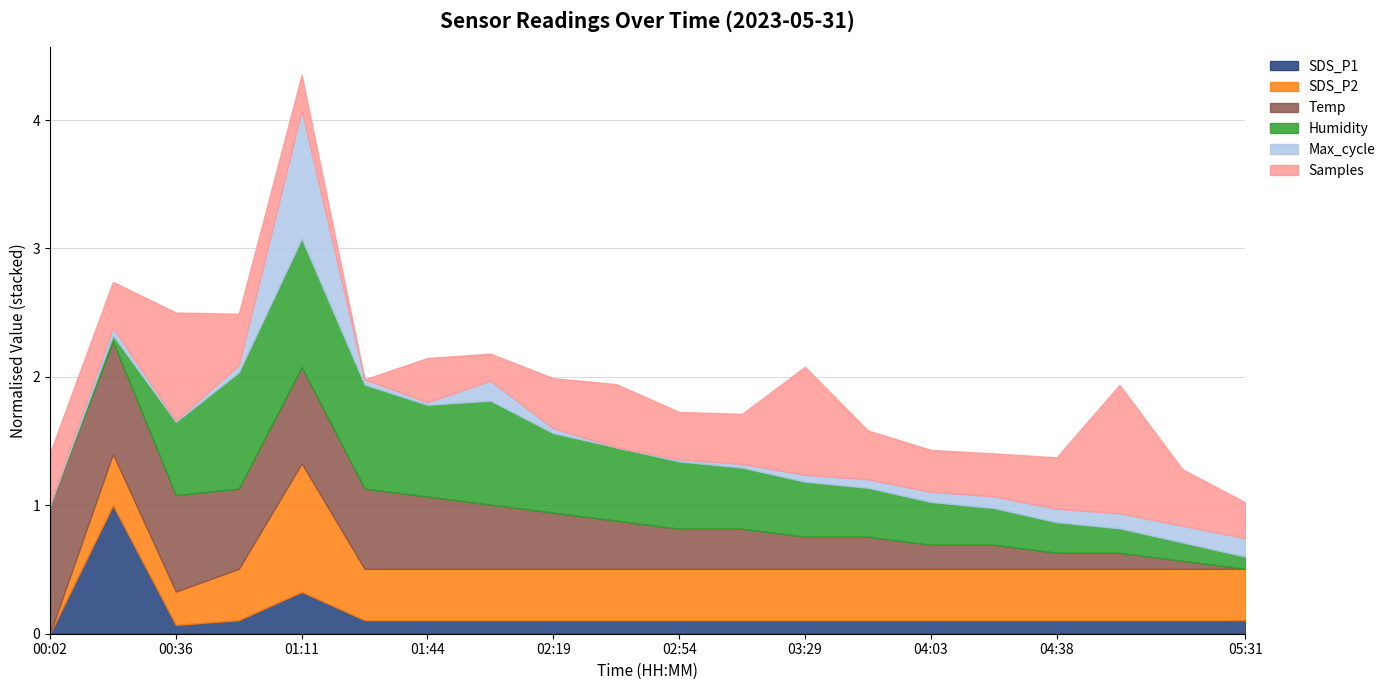

At which category is the sum across all series the highest?

01:11